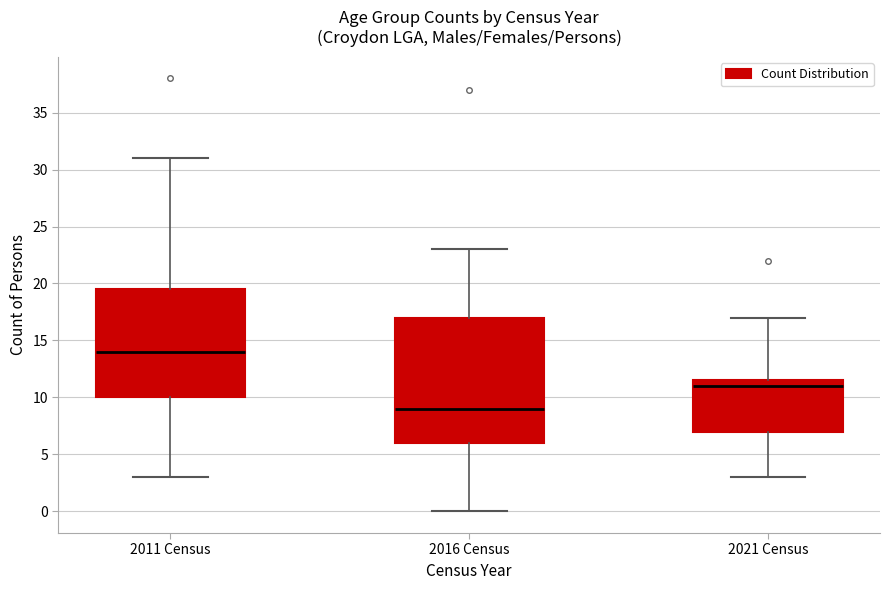

Which box is the tallest, from its lower edge to its upper edge?

2016 Census